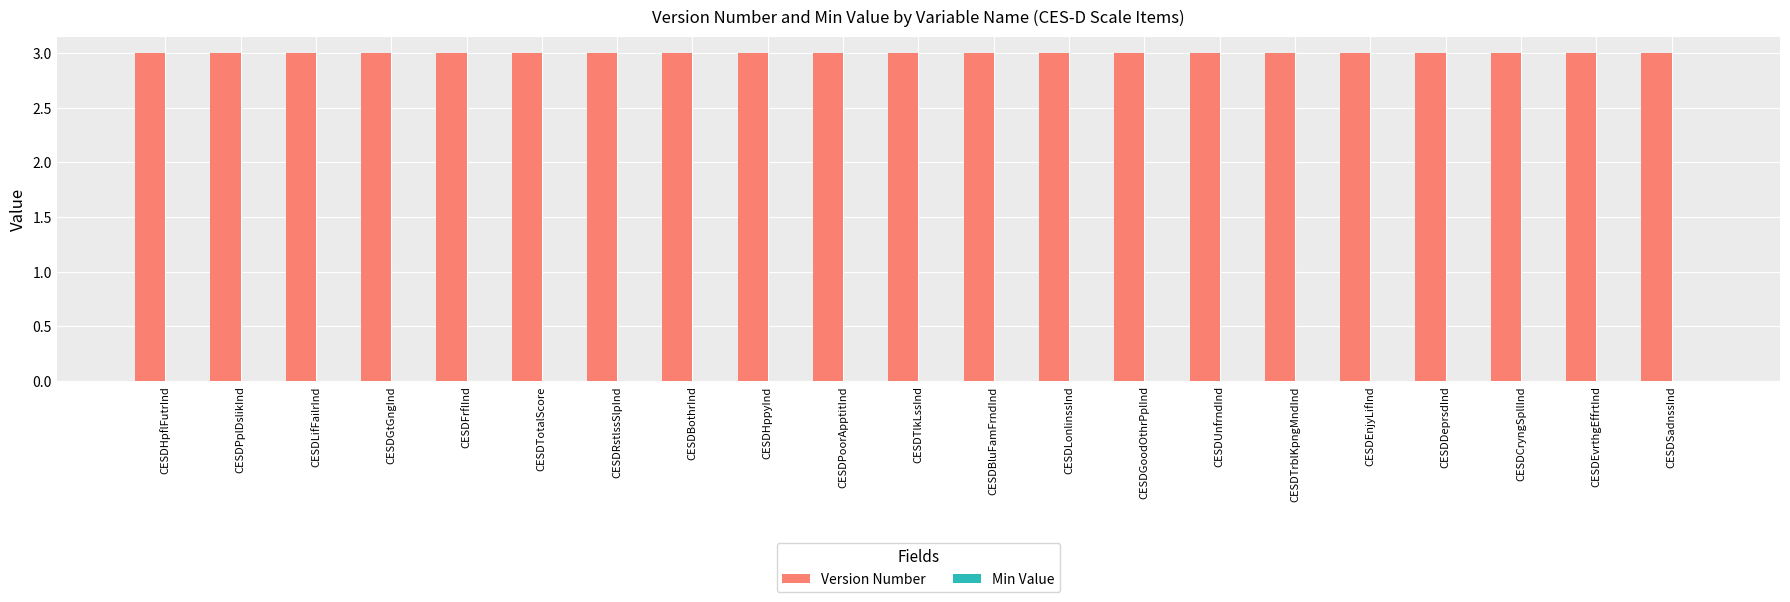

At which label is Min Value closest to 0?

CESDHpflFutrInd